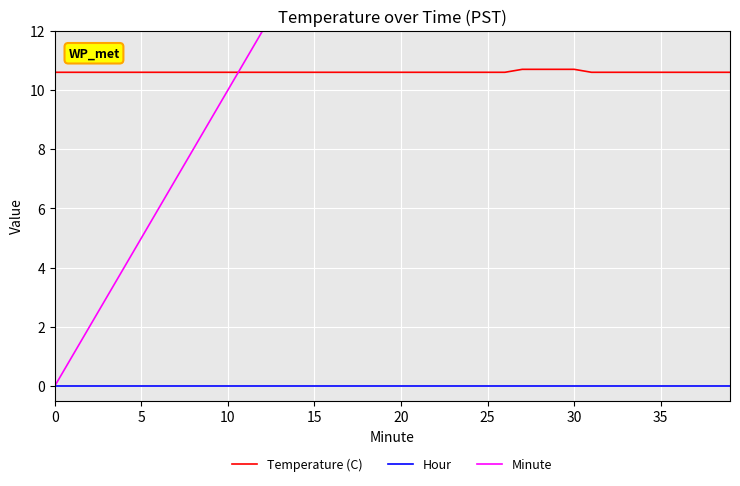

After their last crossing, which series has the higher values: Minute or Temperature (C)?

Minute